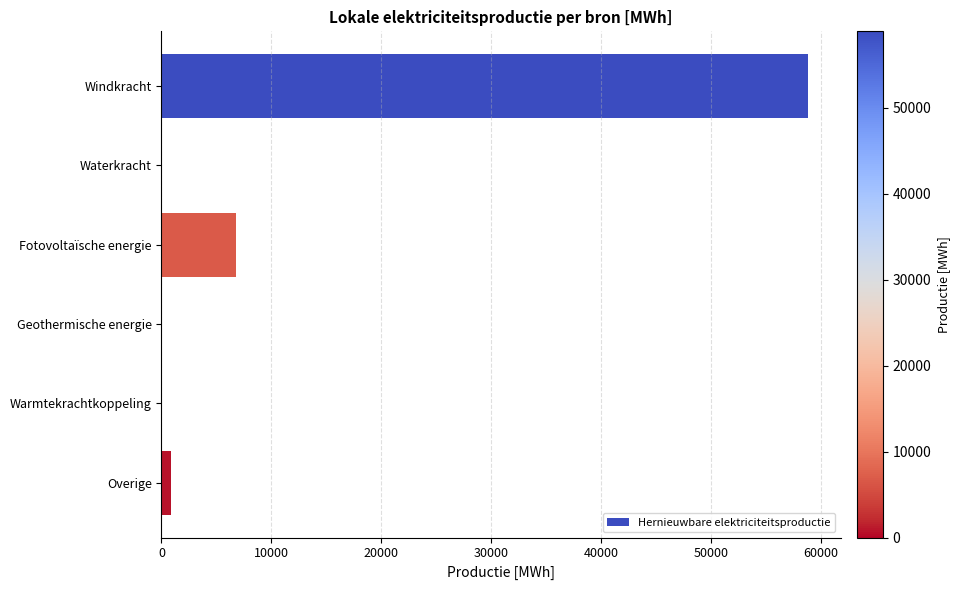

Is it true that the value at Windkracht is 58856.0?

True